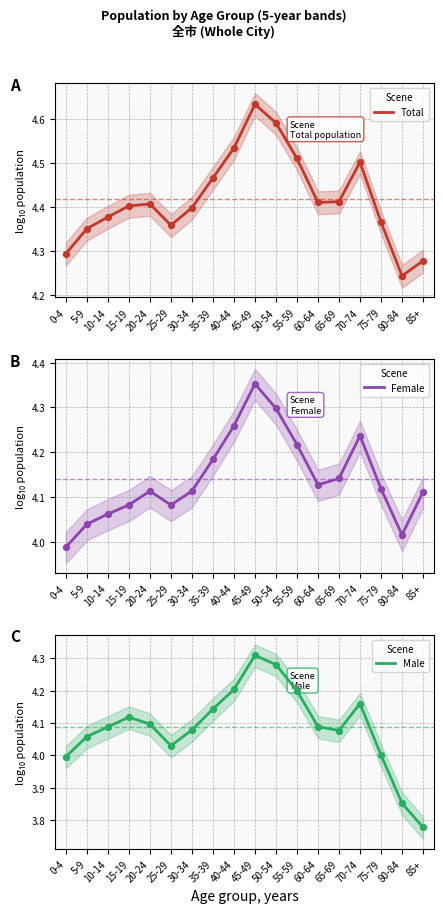

Which series has the largest Y range (max minus min)?

Male